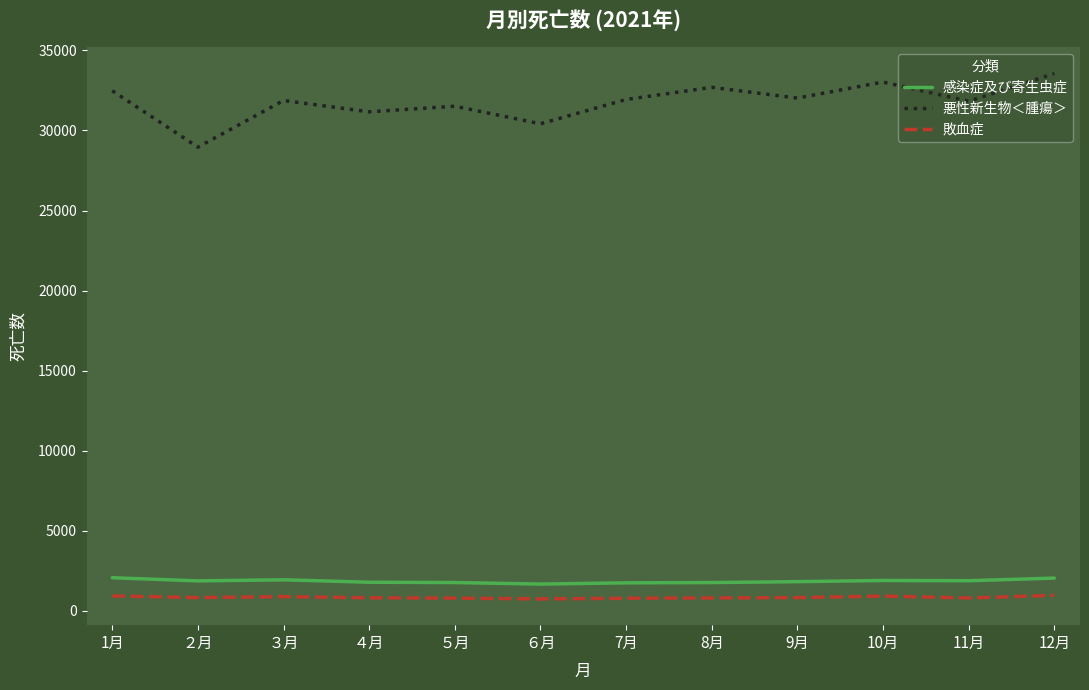

How many lines are shown in the chart?

3